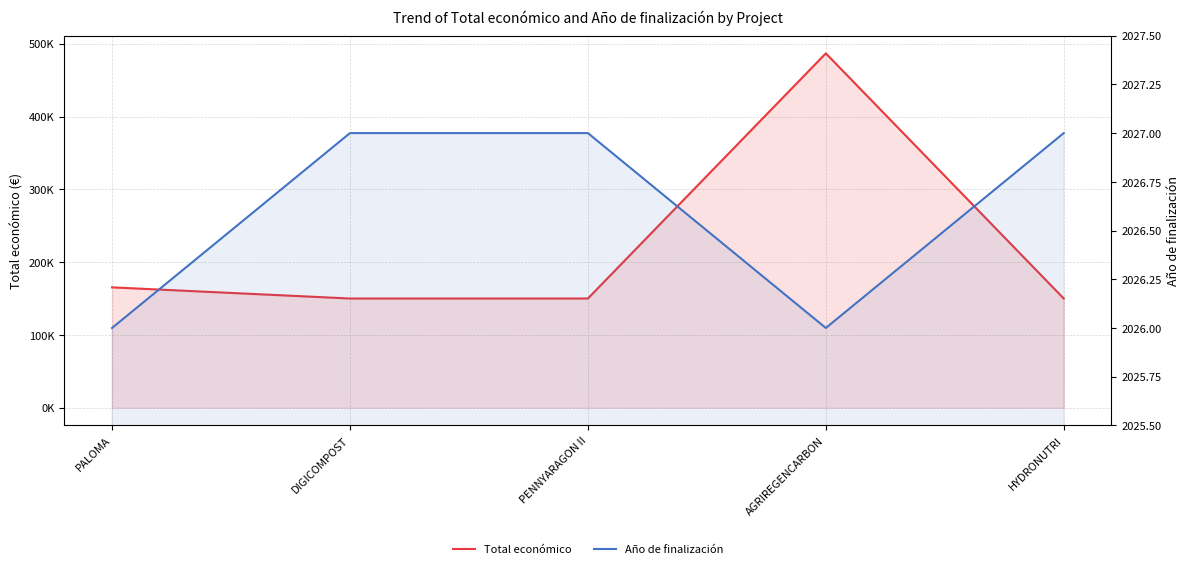

At which category is the sum across all series the highest?

AGRIREGENCARBON